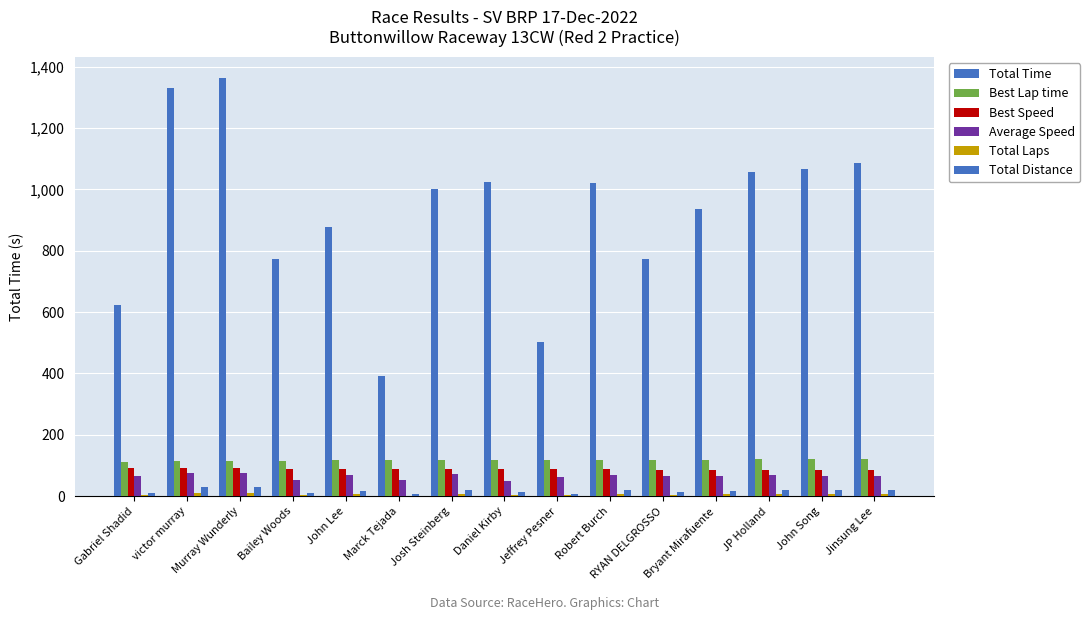

Reading left to right, extract all data points from this chart.

Total Time: 624.1	1329.2	1363.9	771.4	877.7	393.0	1001.1	1024.7	503.3	1019.2	773.8	936.4	1055.5	1067.7	1085.2
Best Lap time: 112.5	113.1	113.5	113.9	116.7	117.0	117.2	117.2	117.4	117.6	119.2	119.3	119.8	121.0	121.7
Best Speed: 91.2	90.7	90.4	90.1	87.9	87.7	87.6	87.5	87.4	87.3	86.1	86.0	85.7	84.8	84.3
Average Speed: 65.8	77.2	75.2	53.2	70.1	52.2	71.7	50.1	61.2	70.5	66.3	65.7	68.0	67.3	66.2
Total Laps: 4.0	10.0	10.0	4.0	6.0	2.0	7.0	5.0	3.0	7.0	5.0	6.0	7.0	7.0	7.0
Total Distance: 11.4	28.5	28.5	11.4	17.1	5.7	19.9	14.2	8.6	19.9	14.2	17.1	19.9	19.9	19.9